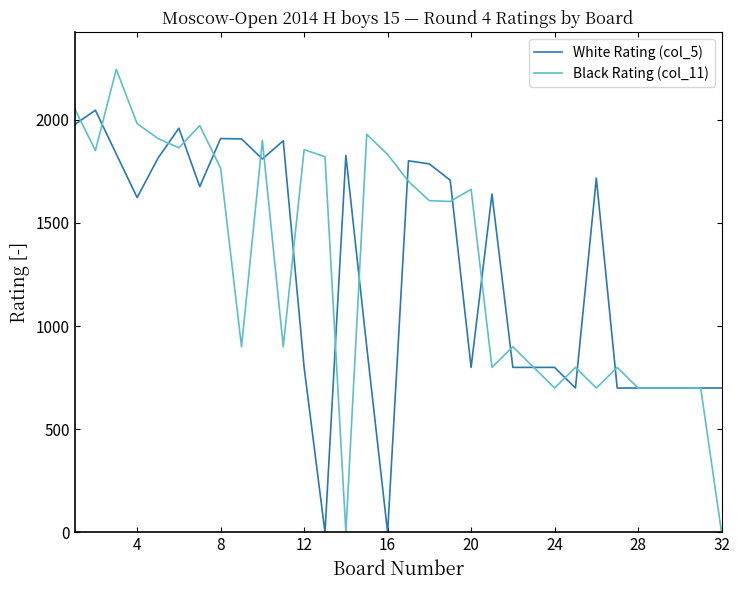

What is the maximum value shown in the chart?

2244